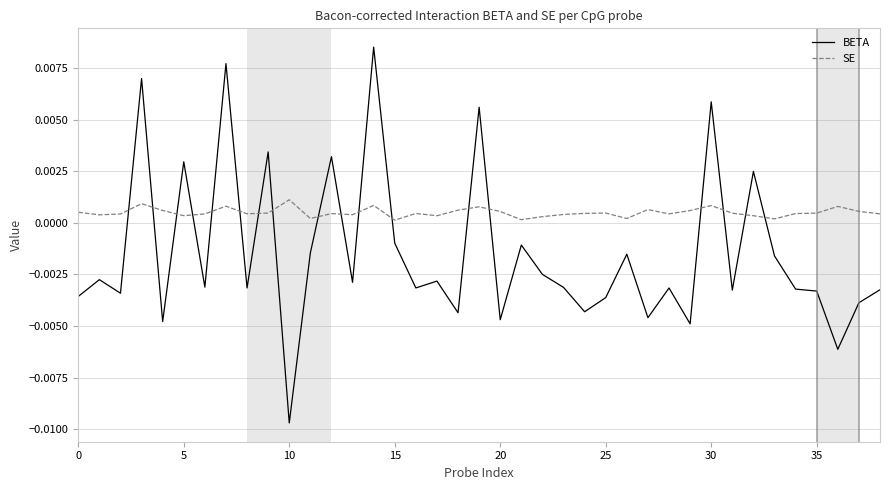

Rank the series by their maximum value, from lowest to highest.

SE, BETA